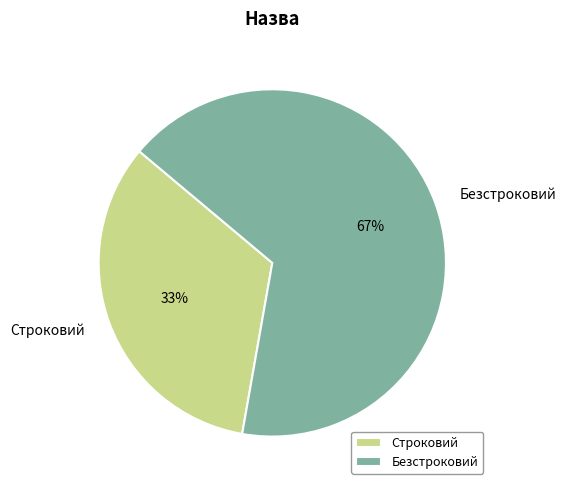

What is the largest slice in the pie chart?

Безстроковий